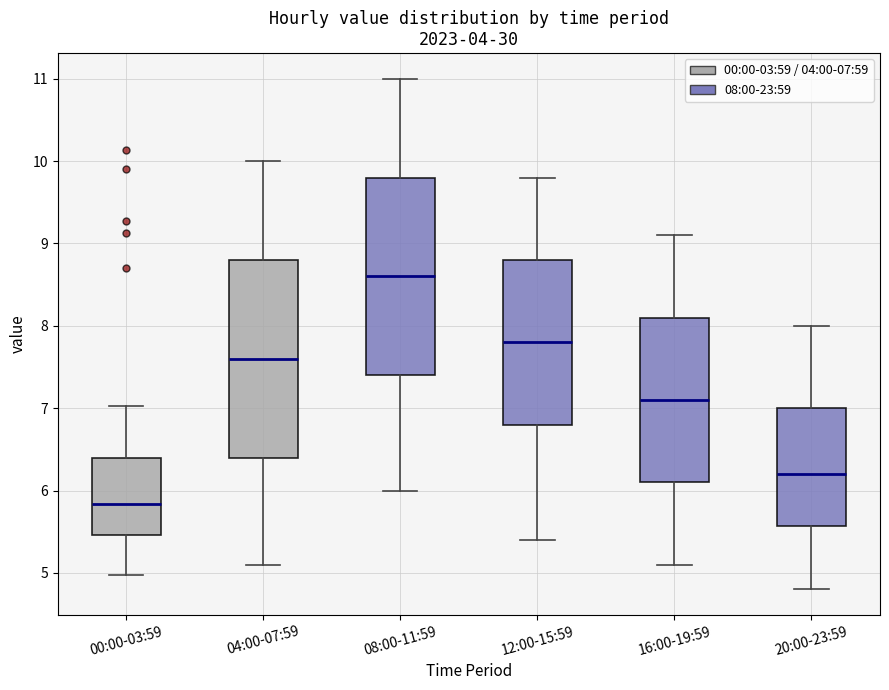

Which box has the lowest median line?

00:00-03:59